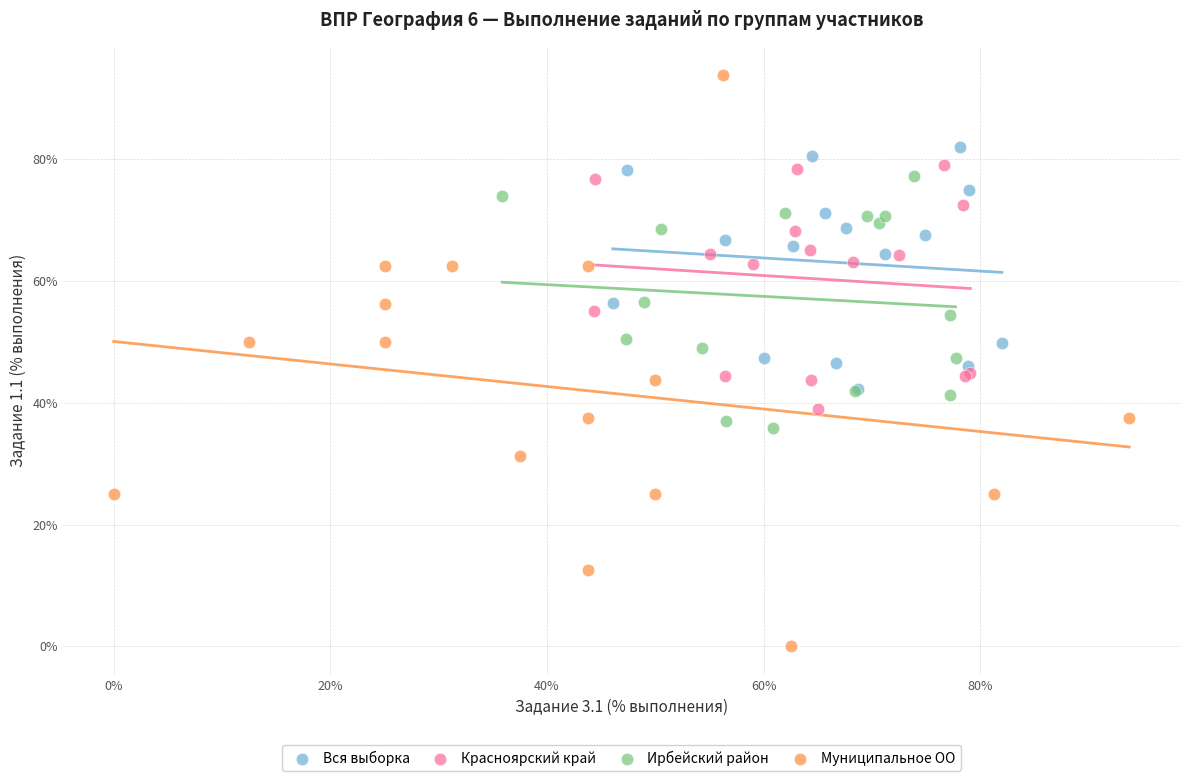

Which series contains the lowest Y value?

Муниципальное ОО